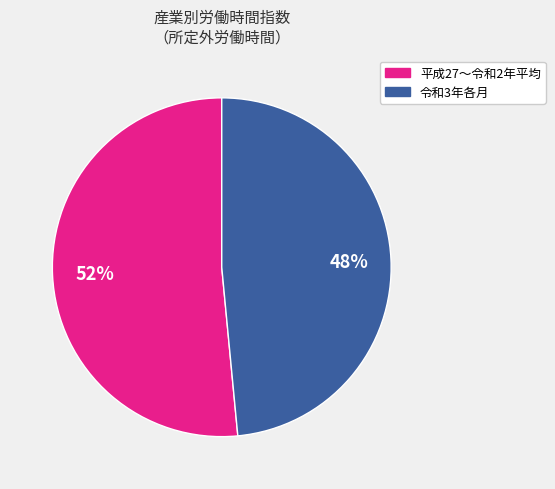

To the nearest percent, what is the average slice percentage?

50%